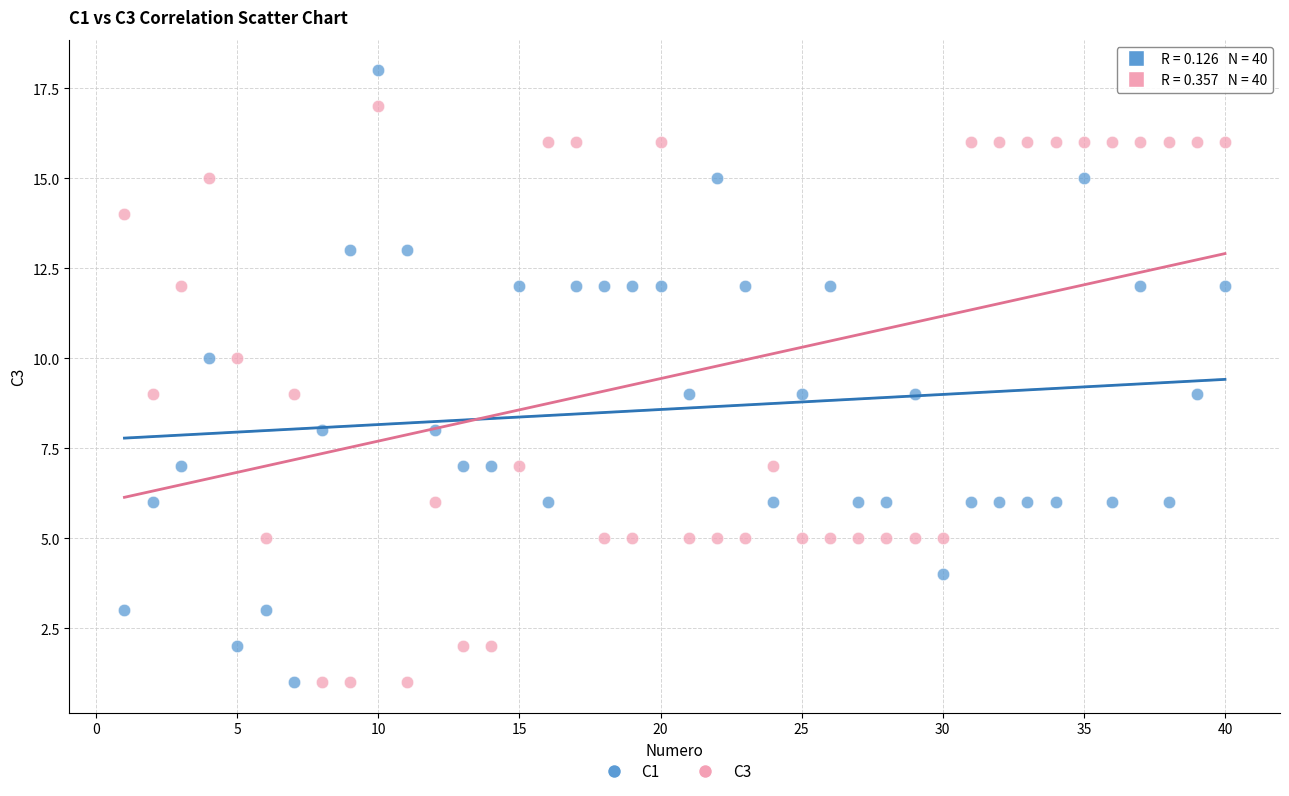

What is the X range (max minus min) for the scatter plot?

39